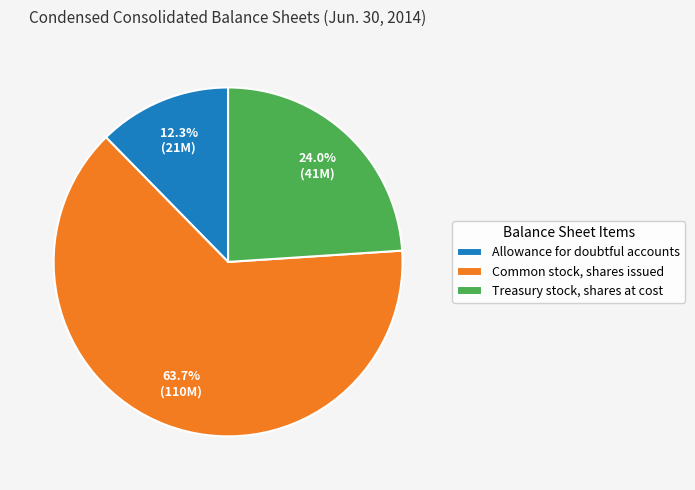

How many segments does this pie chart have?

3